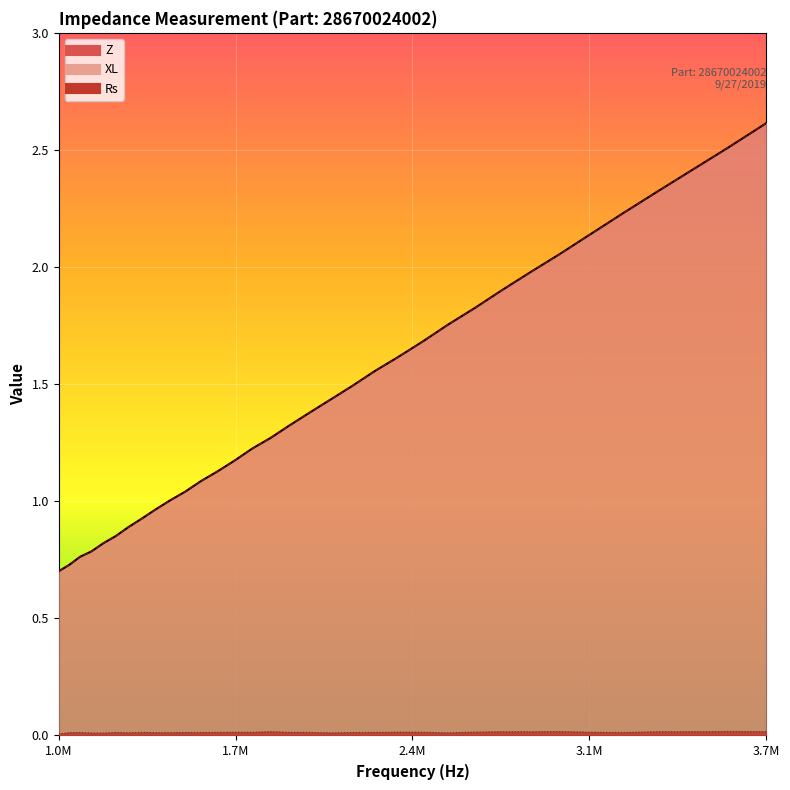

What is the minimum value for XL?

0.7